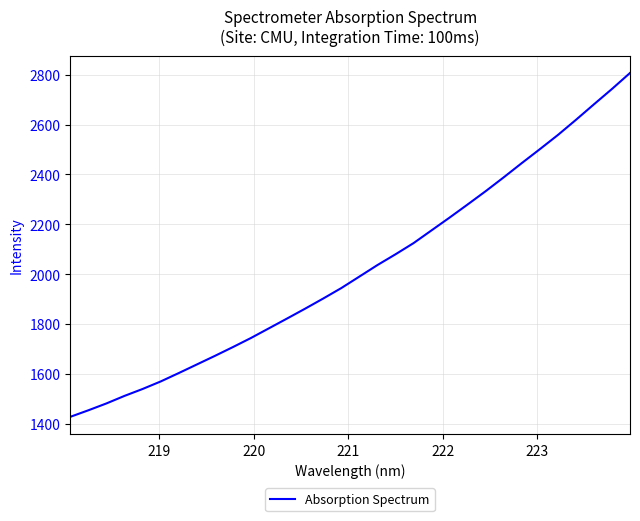

What is the minimum value shown in the chart?

1426.9